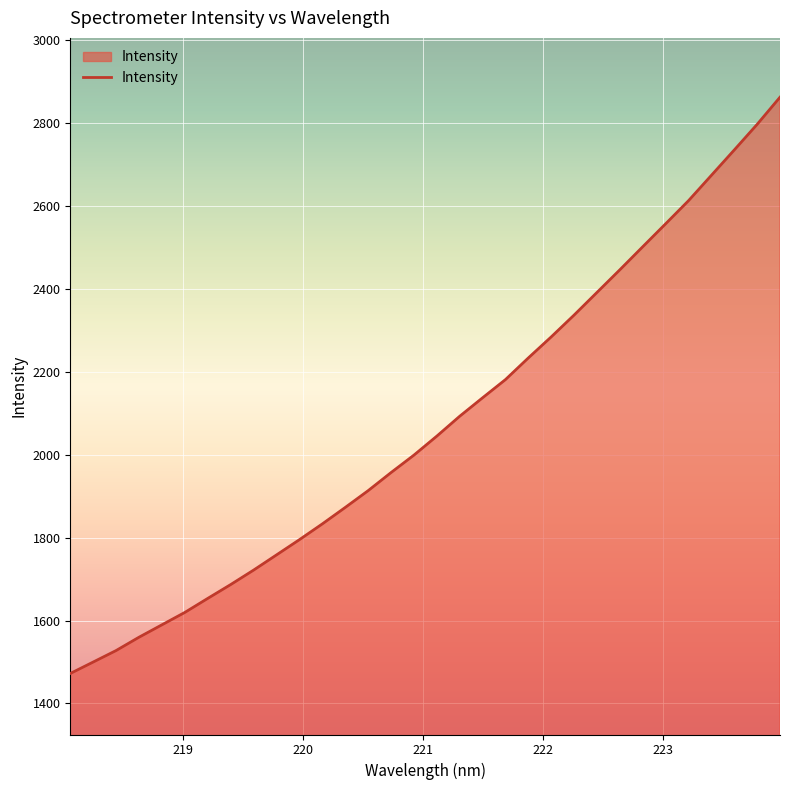

What is the minimum value shown in the chart?

1472.3